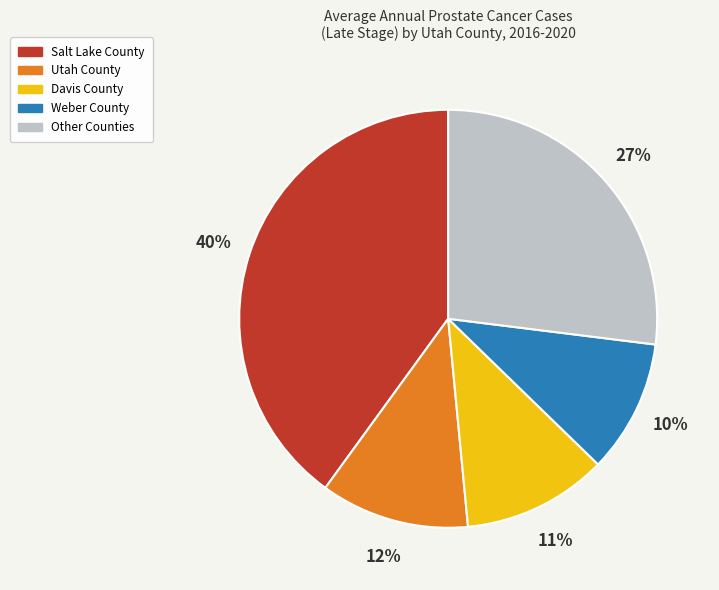

To the nearest percent, what is the difference between the largest and smallest slice percentages?

30%